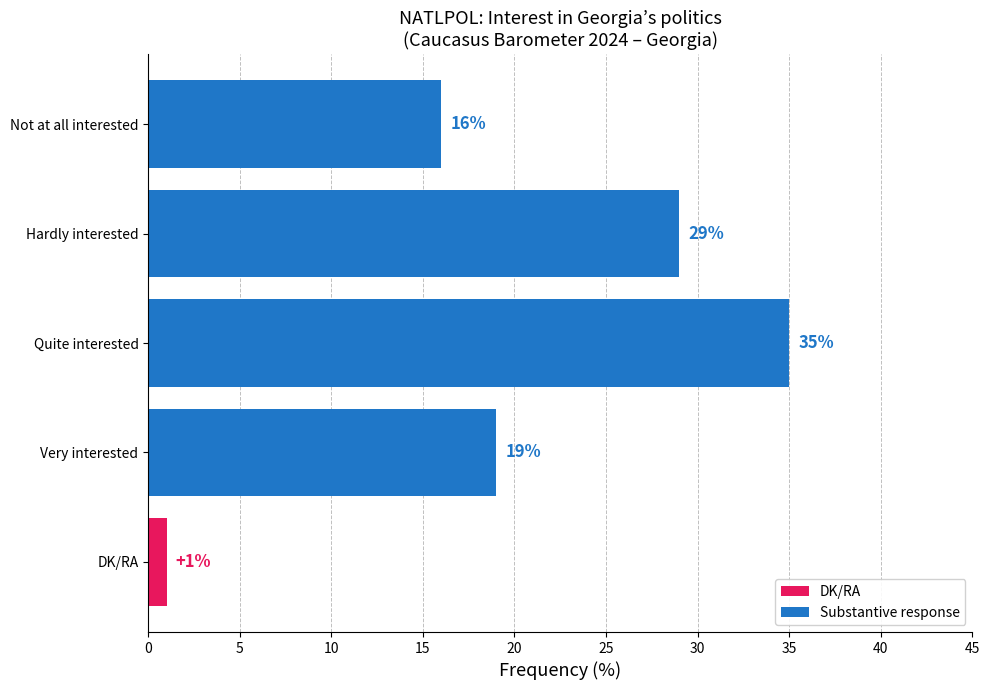

List the labels in order of value, largest first.

Quite interested, Hardly interested, Very interested, Not at all interested, DK/RA